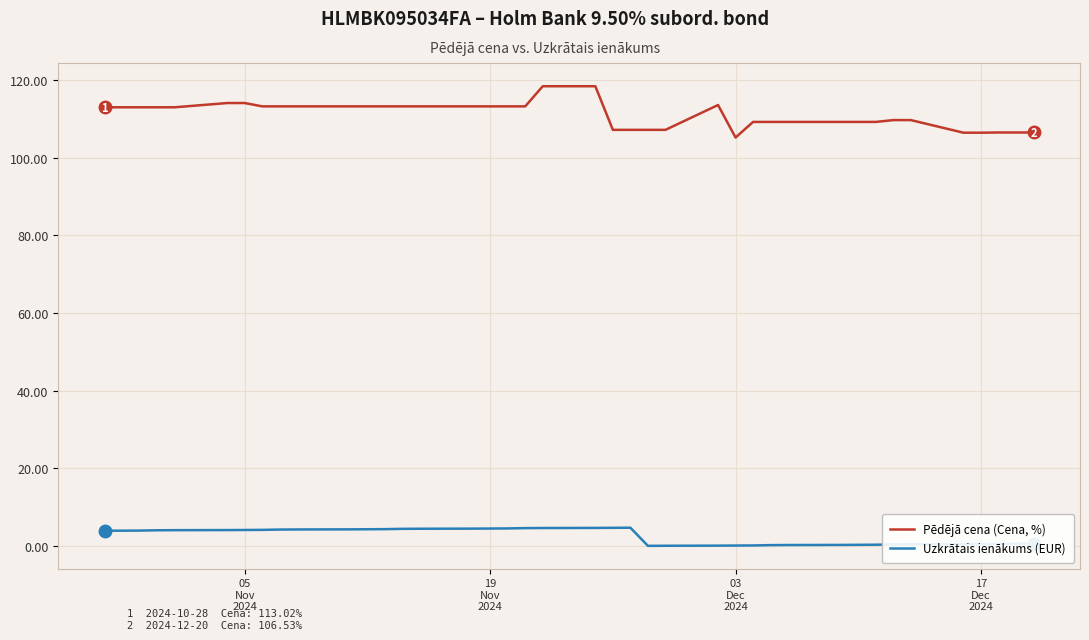

True or false: Pēdējā cena (Cena, %) and Uzkrātais ienākums (EUR) intersect in this chart.

False